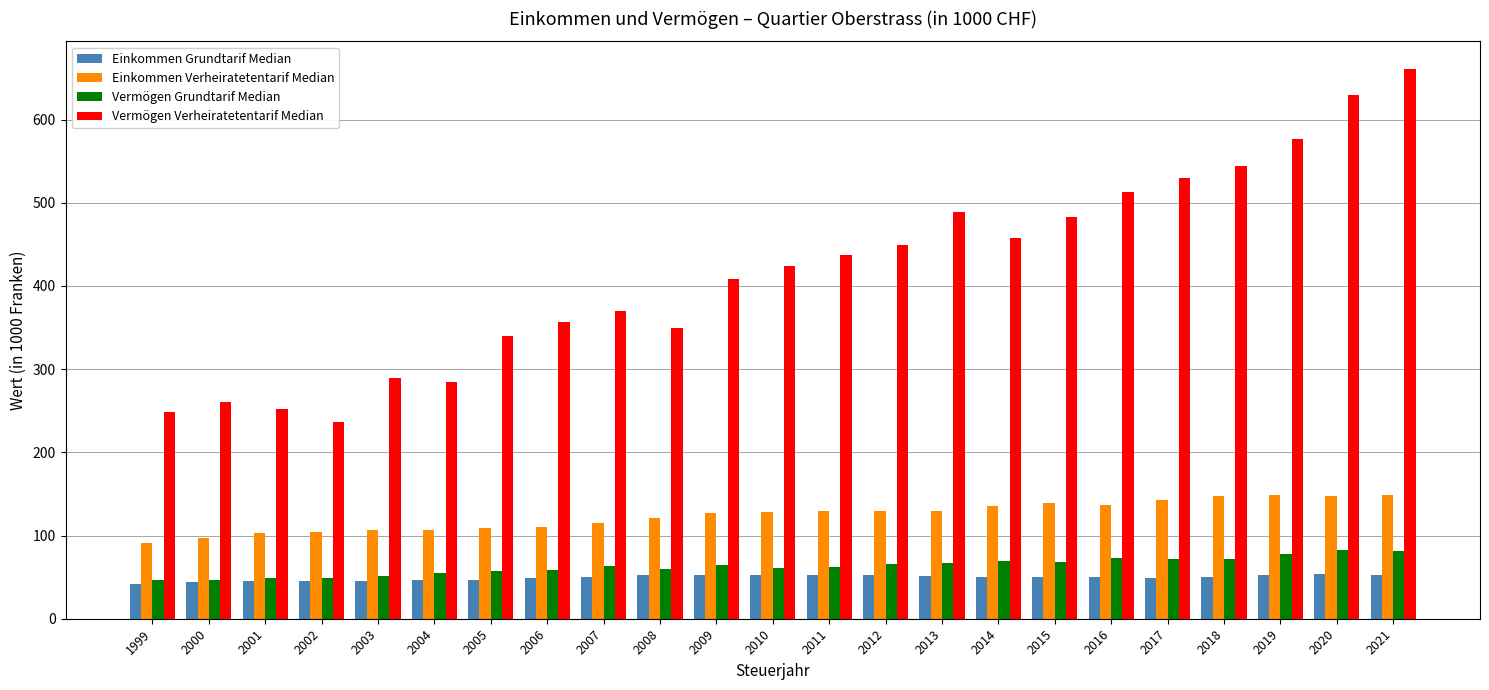

How many values in the Vermögen Verheiratetentarif Median series are below 424?

11